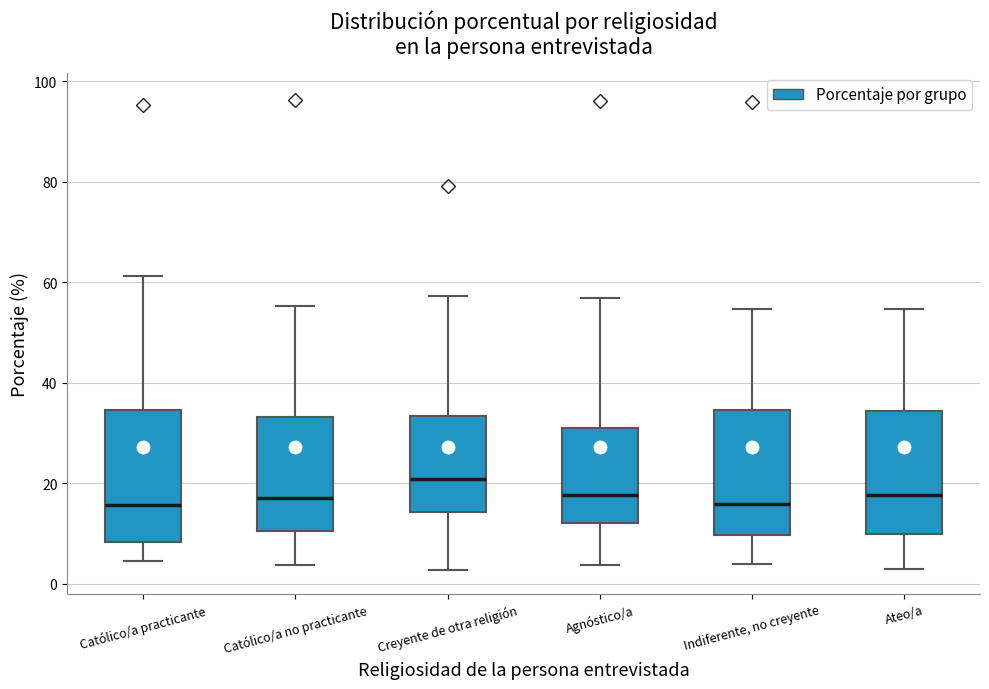

Reading left to right, transcribe this box plot: for each box, give where its median line is, the range the box spans, and where its two whiskers end, as read against the y-axis. The values are not printed on the chart, so give them approximately, as read against the axis.

Católico/a practicante: median 16, box 8 to 34, whiskers 4 to 62
Católico/a no practicante: median 18, box 10 to 34, whiskers 4 to 56
Creyente de otra religión: median 20, box 14 to 34, whiskers 2 to 58
Agnóstico/a: median 18, box 12 to 32, whiskers 4 to 56
Indiferente, no creyente: median 16, box 10 to 34, whiskers 4 to 54
Ateo/a: median 18, box 10 to 34, whiskers 4 to 54